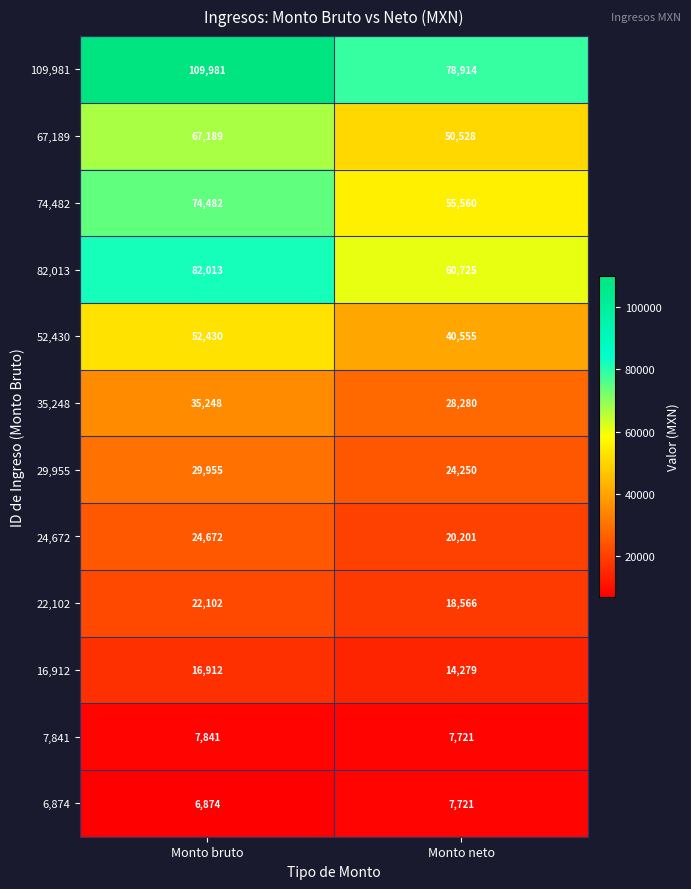

What is the sum of the 29,955 values at Monto neto and Monto bruto?

54205